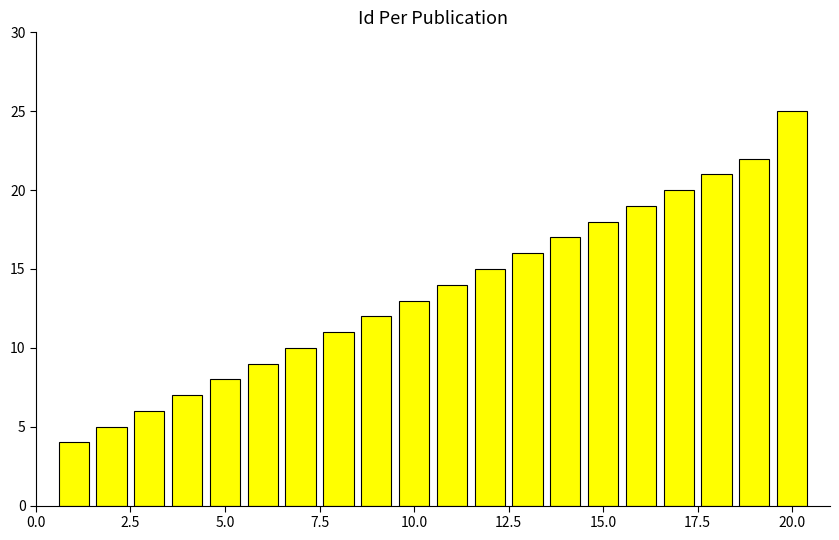

Are the bars horizontal?

No